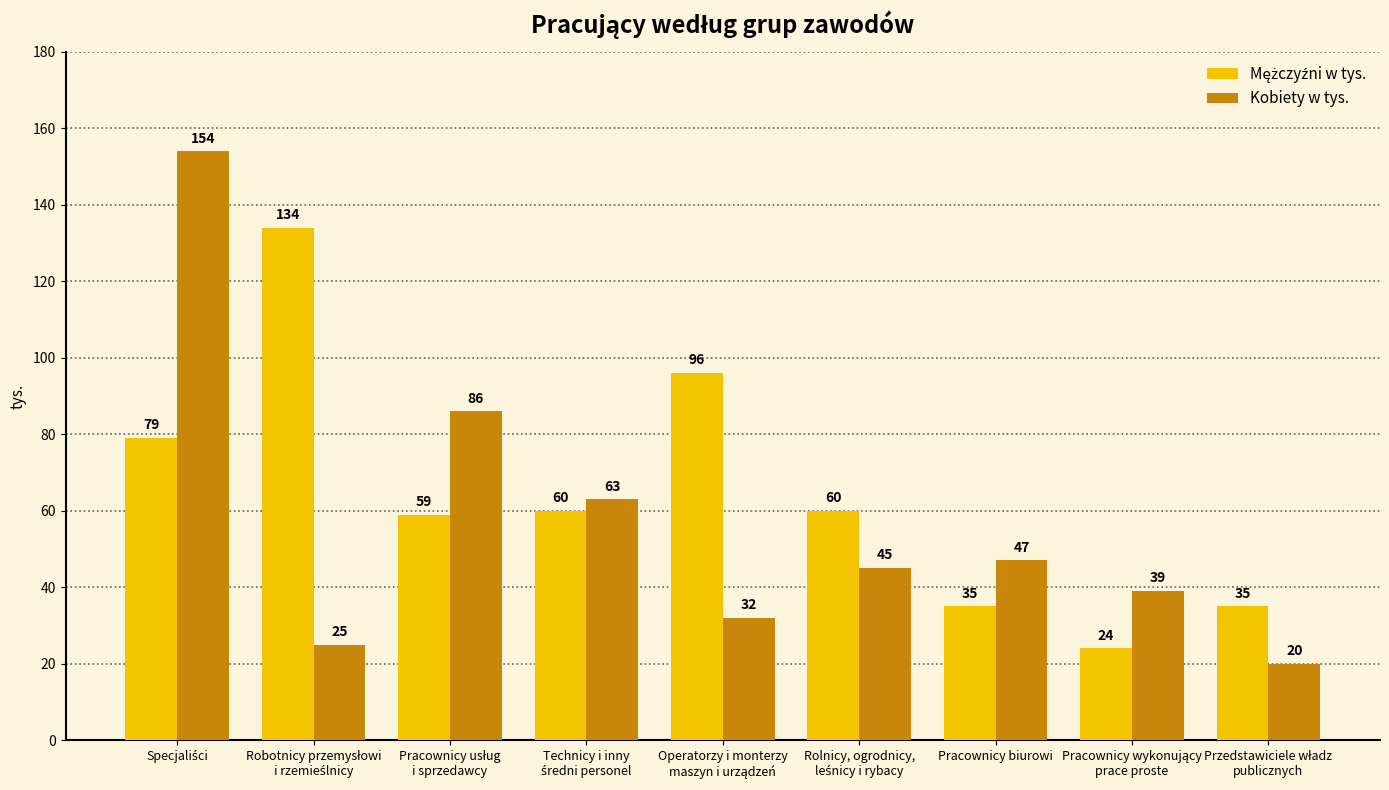

At how many categories does at least one series exceed 92?

3